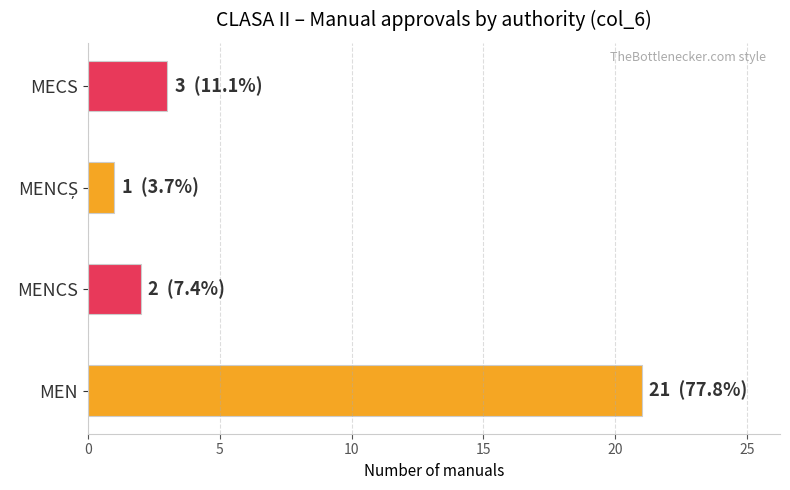

At which label is the value closest to 11?

MECS